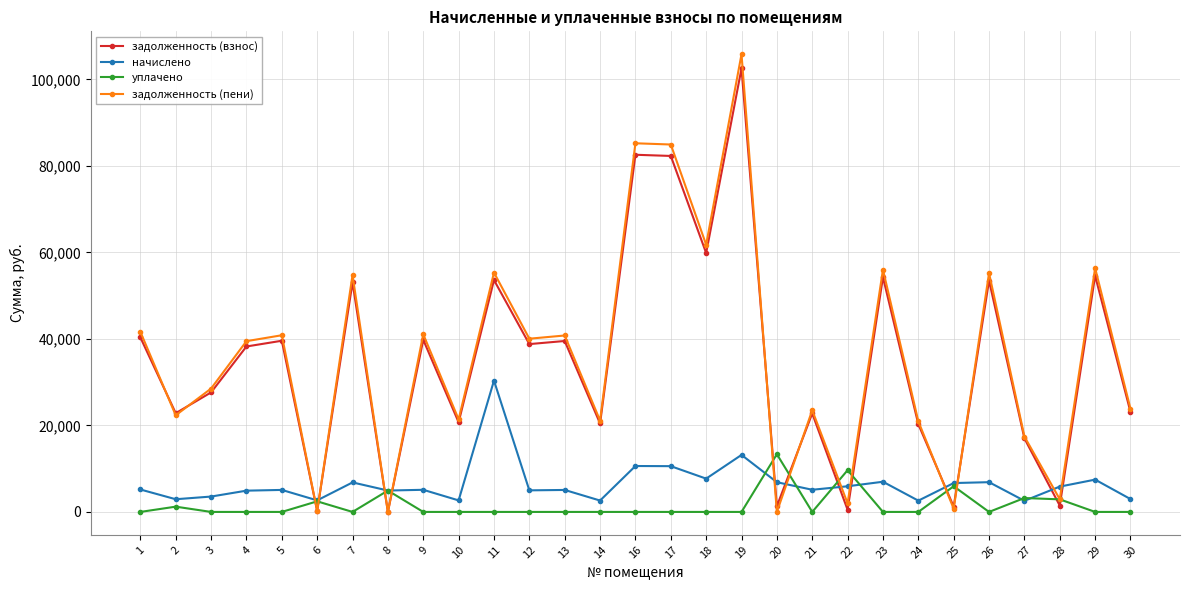

What is the difference between the maximum and second lowest values in the задолженность (взнос) series?

102290.3